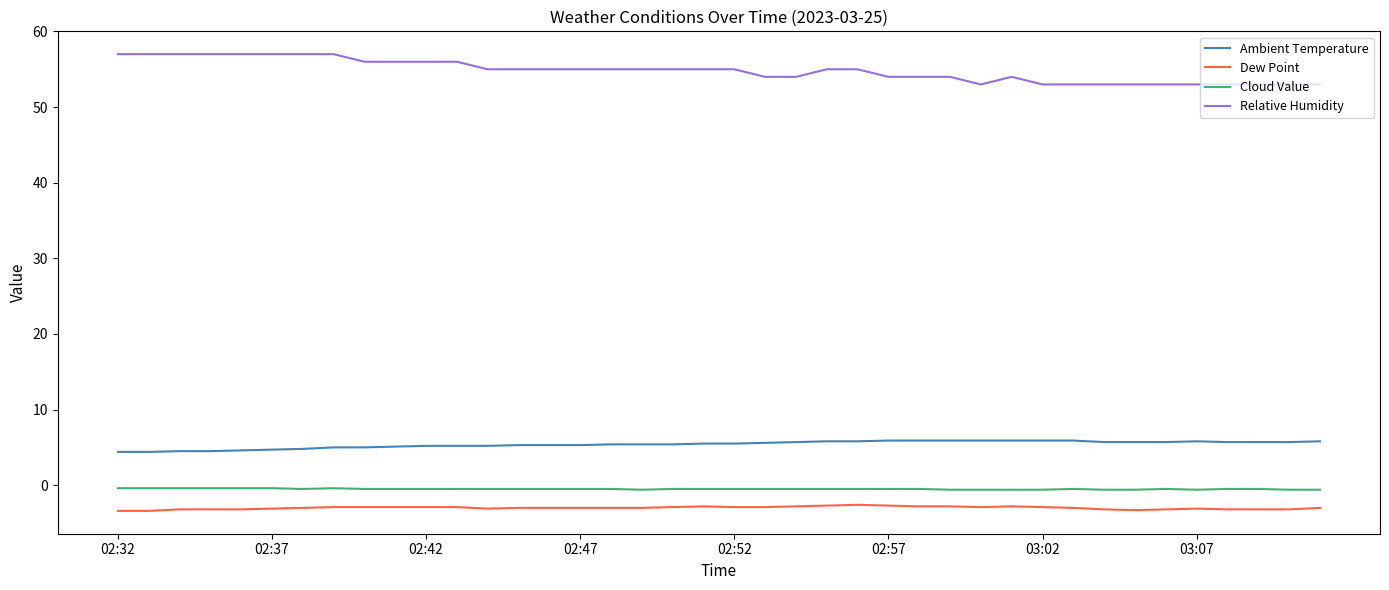

What is the maximum value for Relative Humidity?

57.0